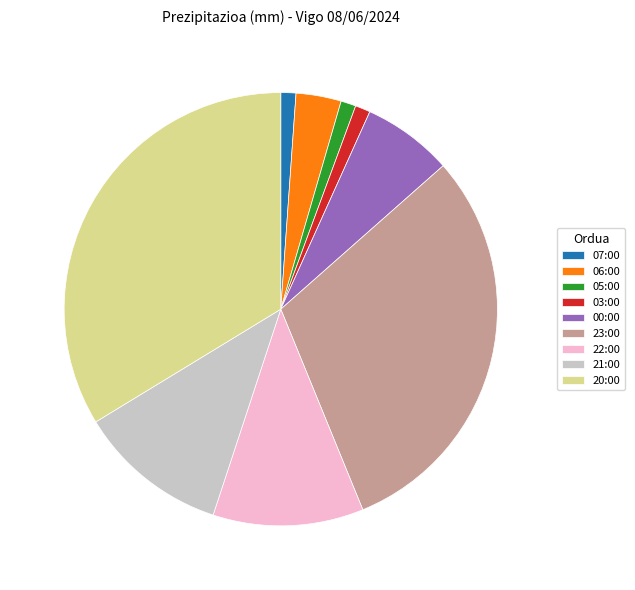

Between 22:00 and 23:00, which is larger?

23:00